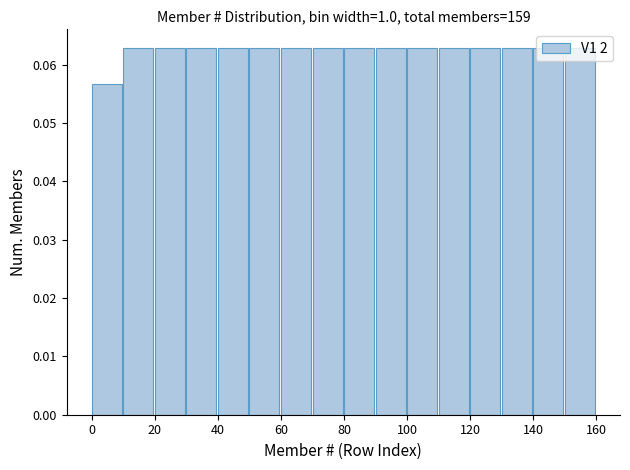

Reading left to right, list every bar in this chart as the range it spans on the x-axis followed by its height. The values are not printed on the chart, so give them approximately, as read against the axis.

0 to 10: 0.057
10 to 20: 0.063
20 to 30: 0.063
30 to 40: 0.063
40 to 50: 0.063
50 to 60: 0.063
60 to 70: 0.063
70 to 80: 0.063
80 to 90: 0.063
90 to 100: 0.063
100 to 110: 0.063
110 to 120: 0.063
120 to 130: 0.063
130 to 140: 0.063
140 to 150: 0.063
150 to 160: 0.063